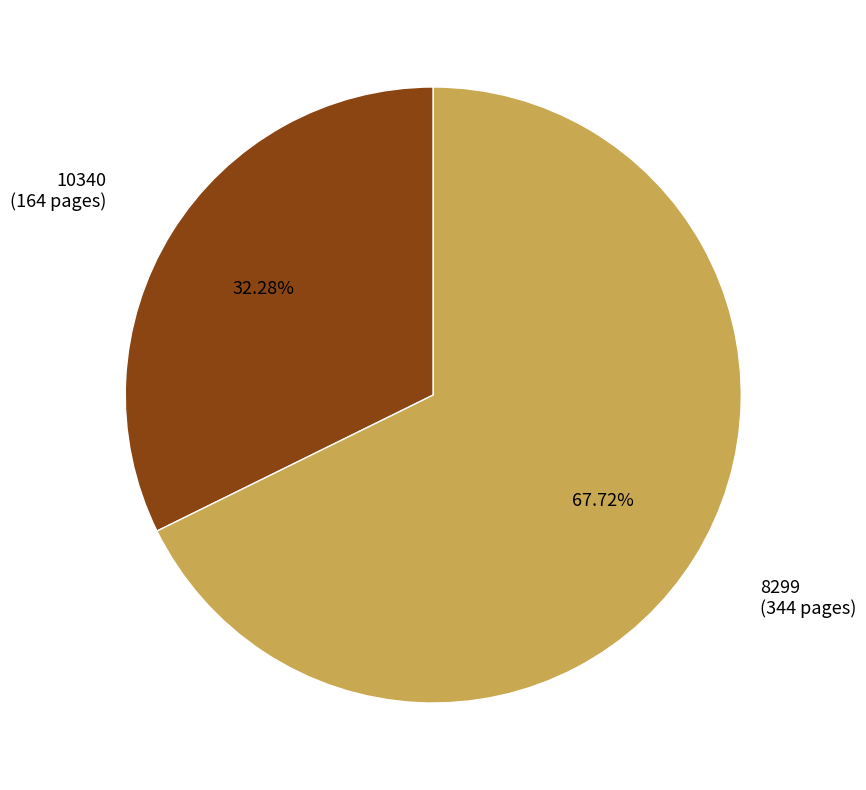

What is the smallest slice in the pie chart?

10340